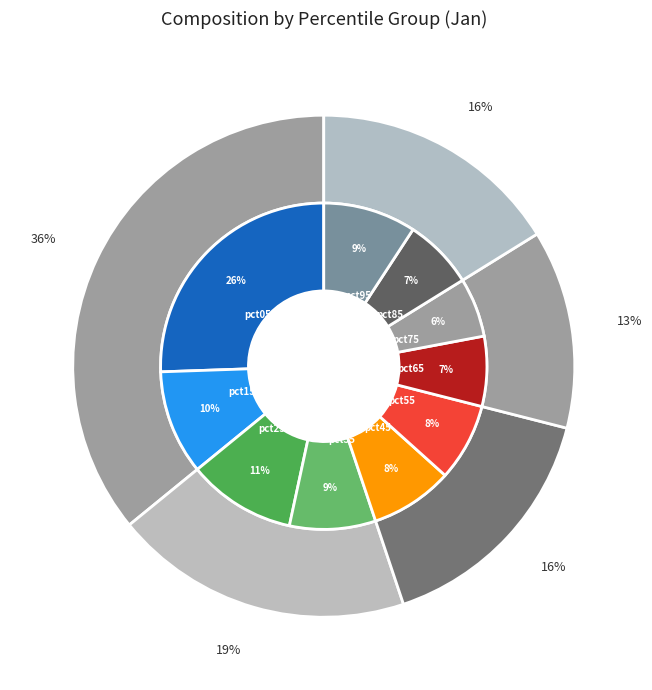

What is the largest slice in the pie chart?

pct05